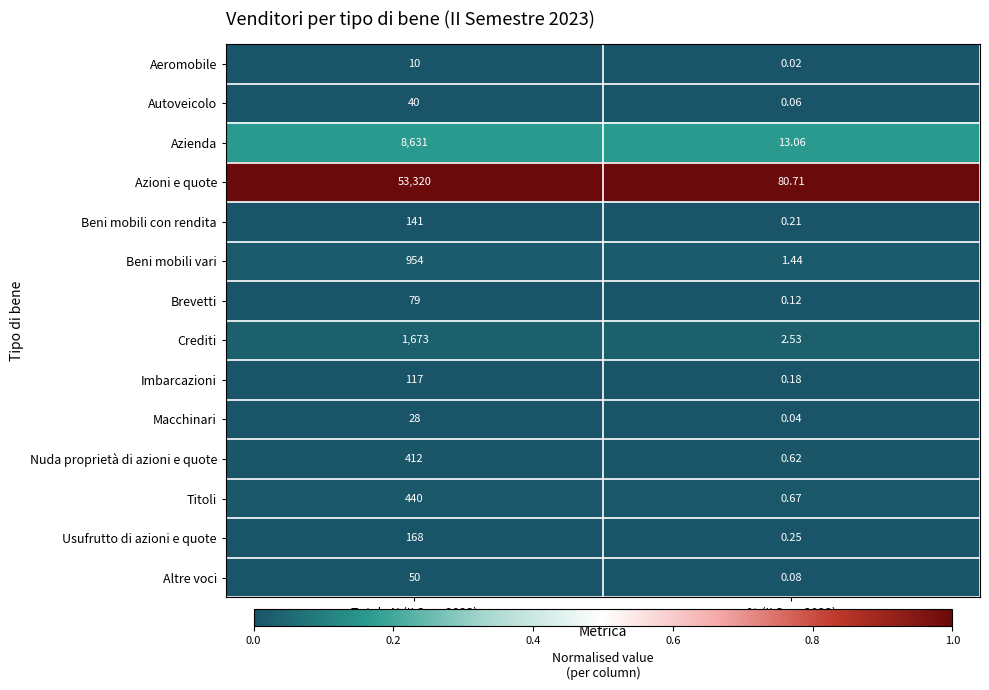

Is the value of Azioni e quote at Totale N (II Sem 2023) greater than the value of Crediti at Totale N (II Sem 2023)?

Yes